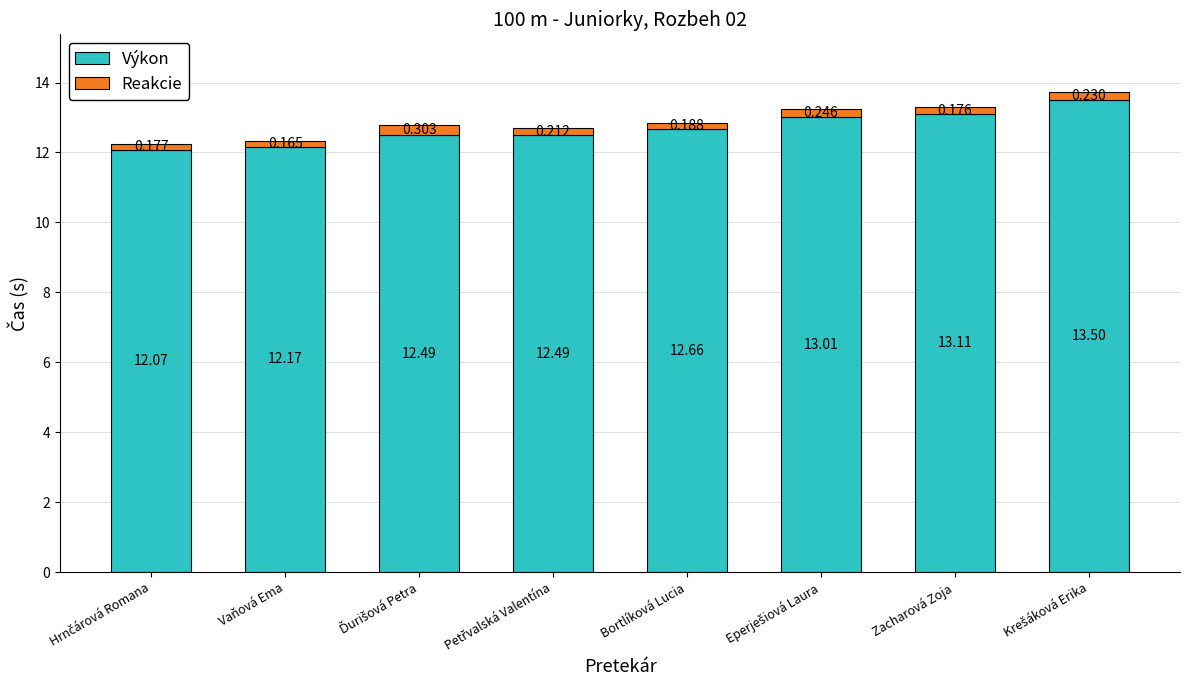

Where is Reakcie nearest to the value 0?

Vaňová Ema